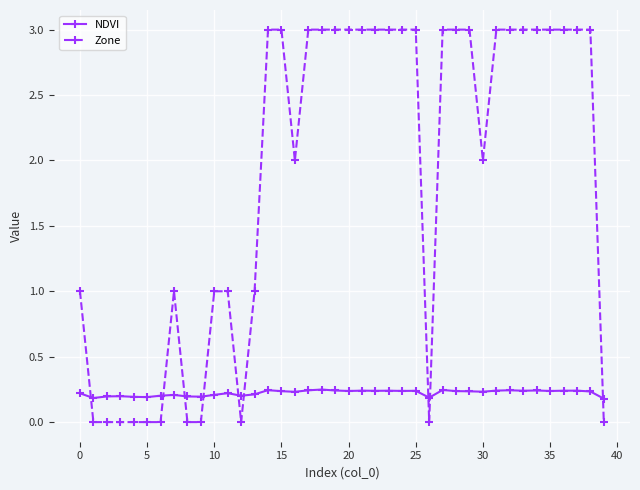

What is the difference between the maximum and minimum values in the Zone series?

3.0